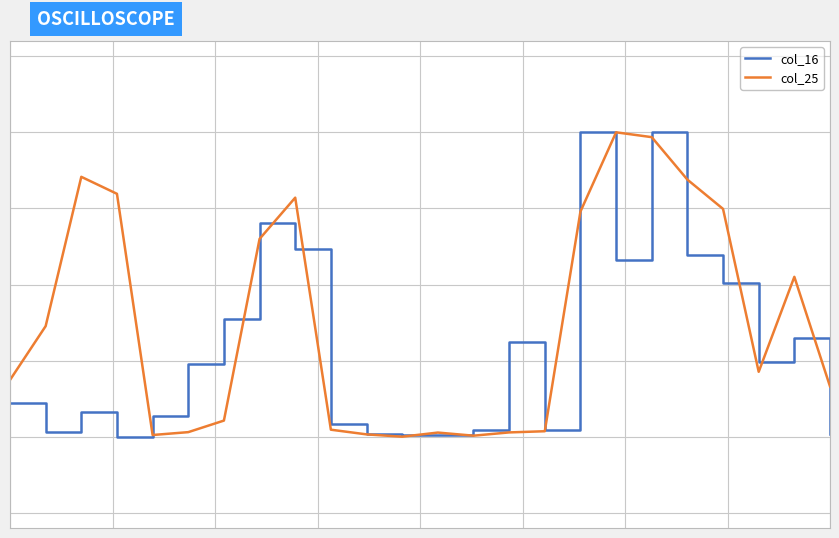

Reading right to left, transcribe all the data shown in this chart.

col_16: -1.0	-0.4	-0.5	0.0	0.2	1.0	0.2	1.0	-1.0	-0.4	-1.0	-1.0	-1.0	-1.0	-0.9	0.2	0.4	-0.2	-0.5	-0.9	-1.0	-0.8	-1.0	-0.8
col_25: -0.7	0.1	-0.6	0.5	0.7	1.0	1.0	0.5	-1.0	-1.0	-1.0	-1.0	-1.0	-1.0	-1.0	0.6	0.3	-0.9	-1.0	-1.0	0.6	0.7	-0.3	-0.6